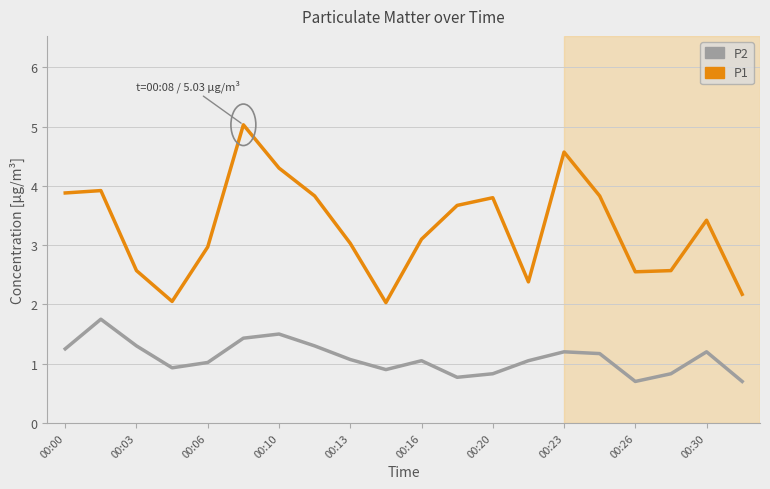

What is the maximum value shown in the chart?

5.0